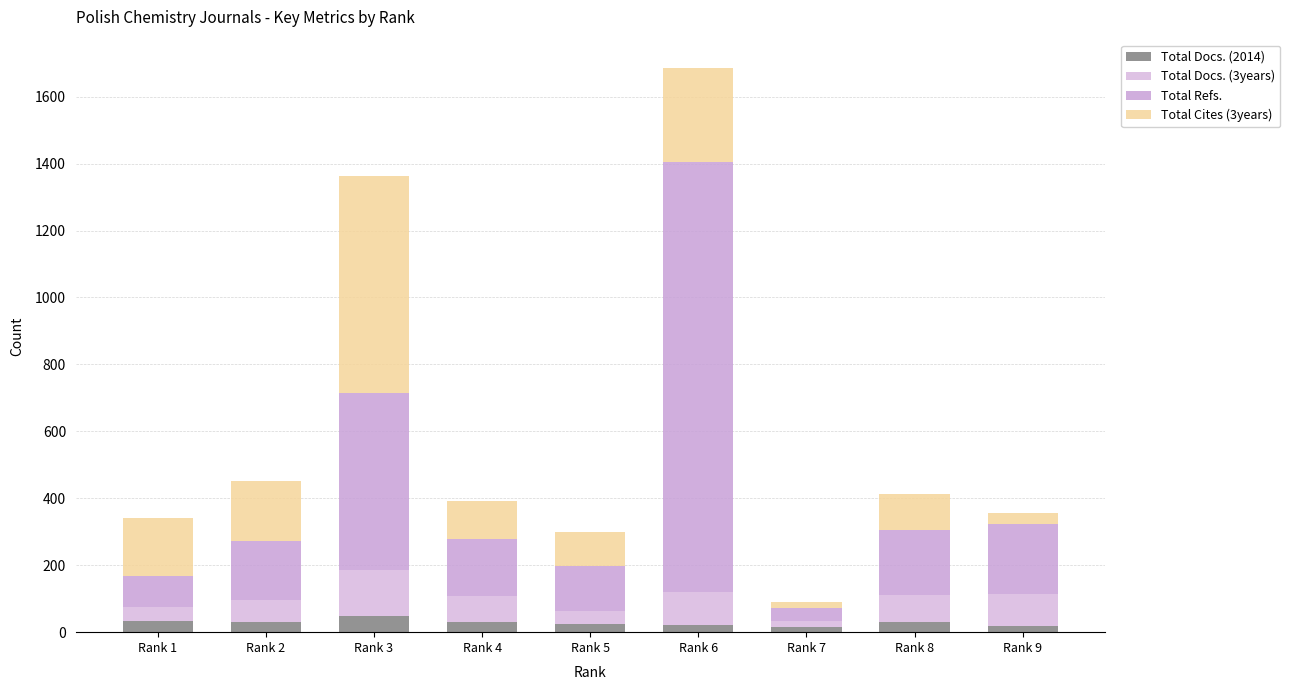

What are all the series names shown in the legend?

Total Docs. (2014), Total Docs. (3years), Total Refs., Total Cites (3years)